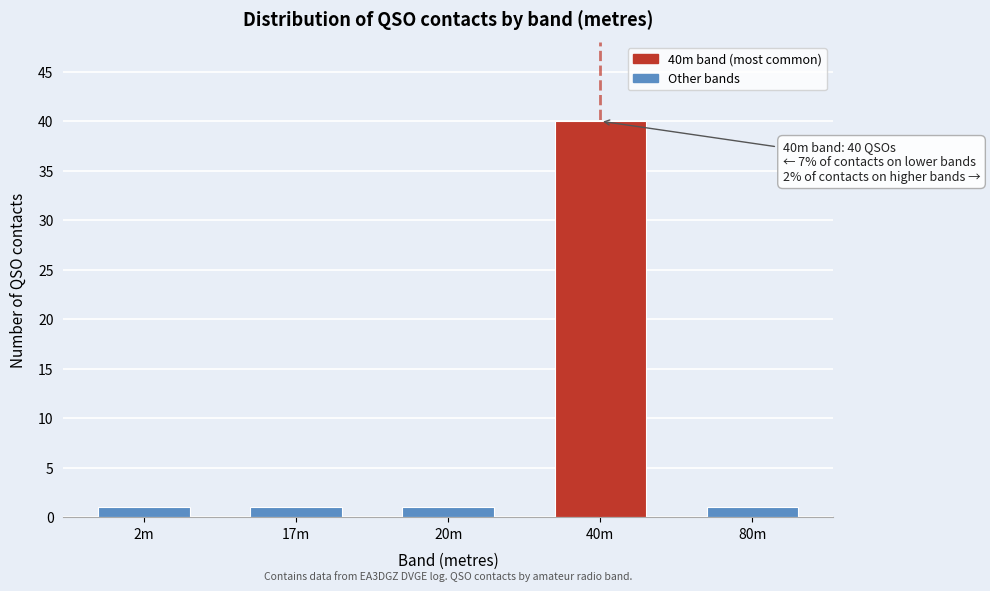

Reading left to right, list all the values displayed in this chart.

1	1	1	40	1